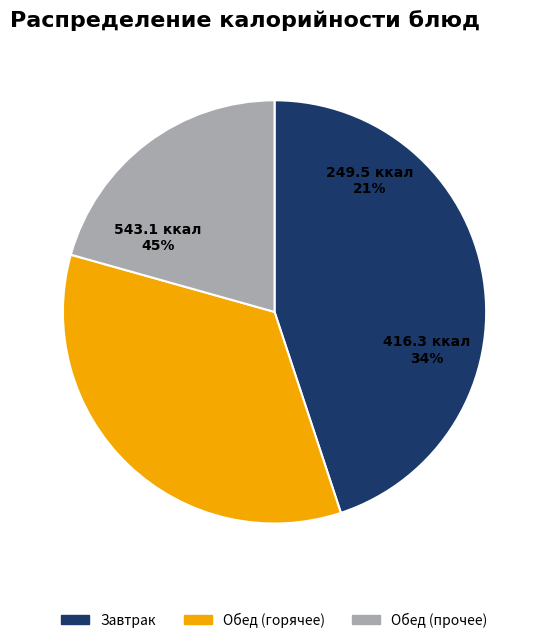

True or false: Каша манная молочная accounts for 29% of the total.

False